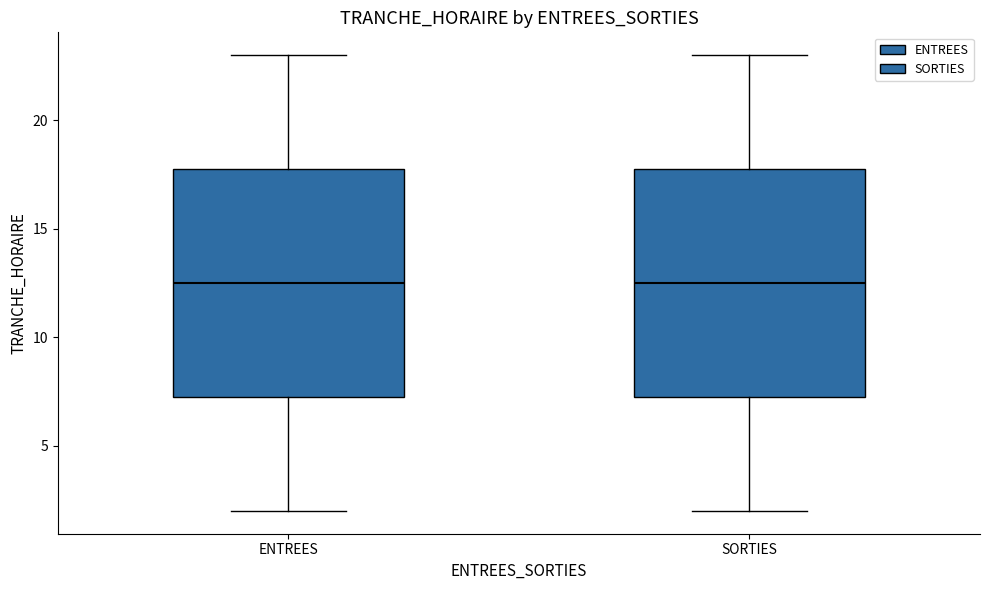

Where does the median line of the box for ENTREES sit on the y-axis? The values are not printed on the chart, so give them approximately, as read against the axis.

12.5